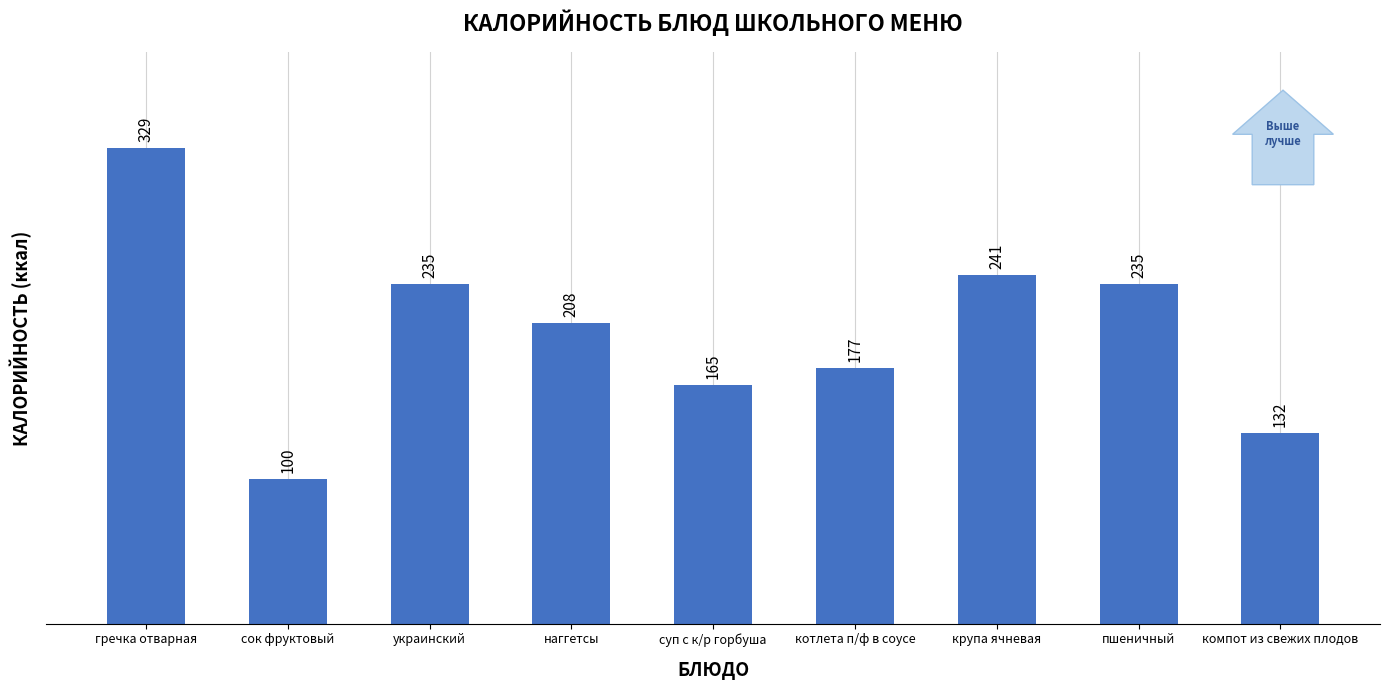

Are the bars grouped side by side (vs. stacked)?

No